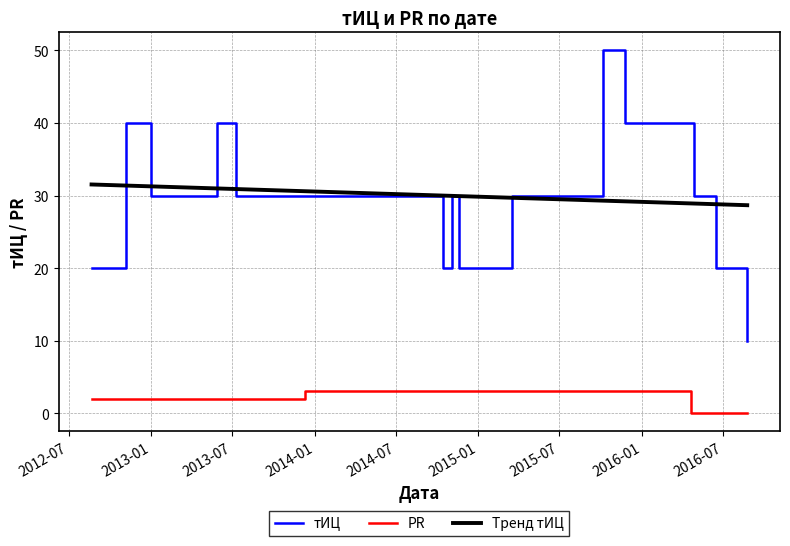

What is the difference between the highest and lowest values at 2016-04-26?

30